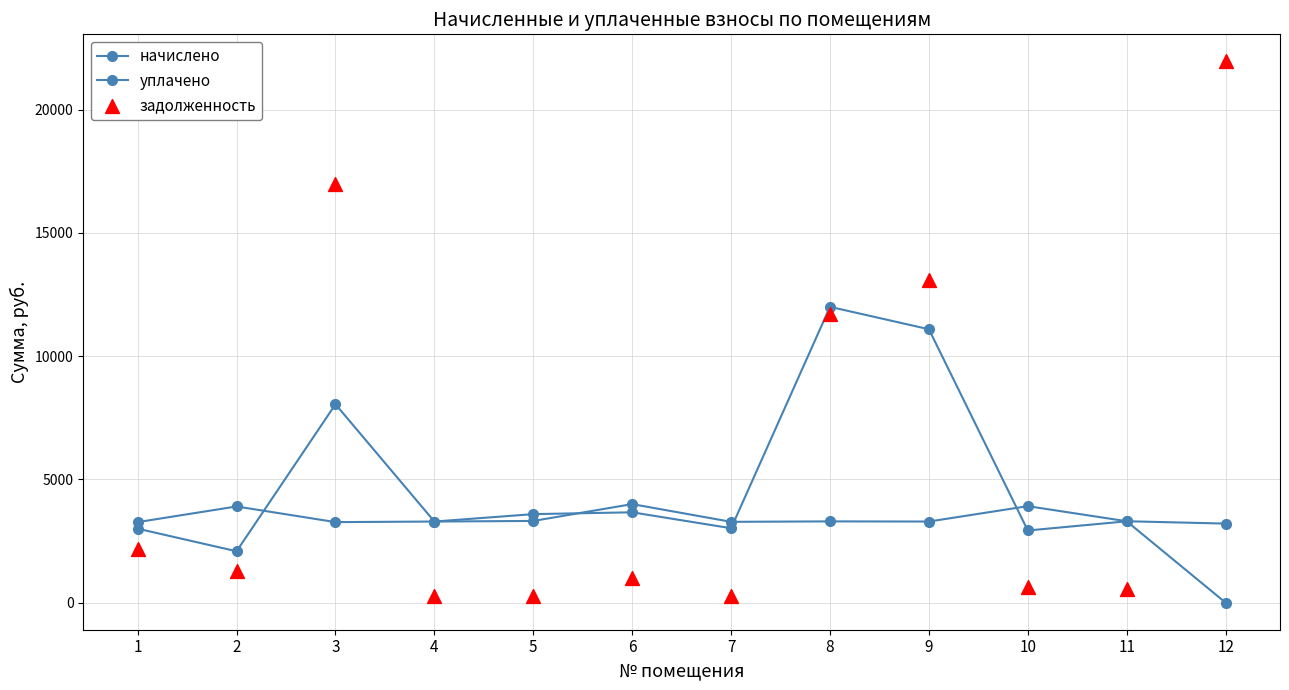

Which series has the largest total across all categories?

задолженность